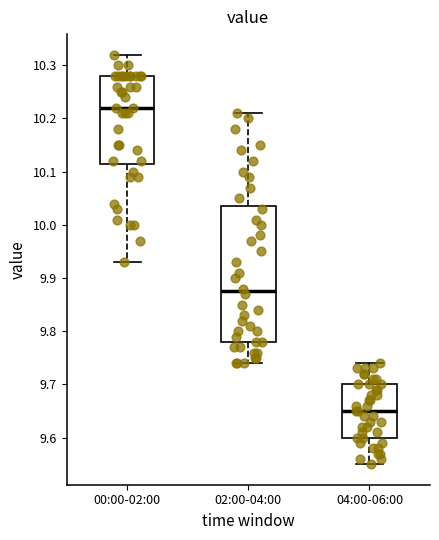

Where does the upper whisker of the box for 00:00-02:00 end on the y-axis? The values are not printed on the chart, so give them approximately, as read against the axis.

10.32